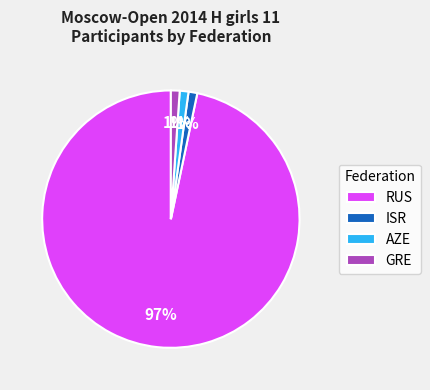

How many segments does this pie chart have?

4